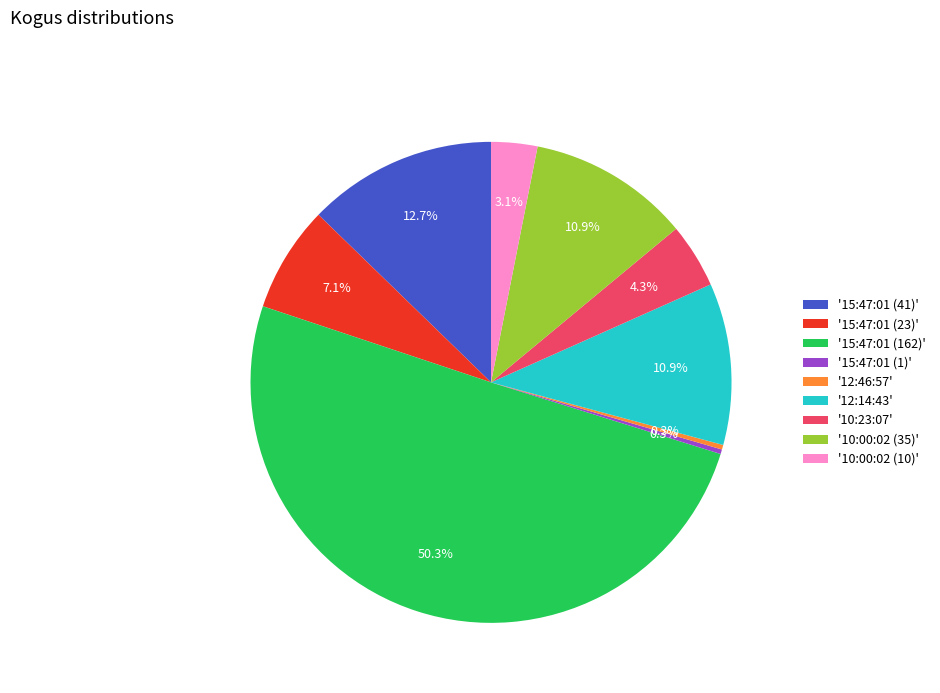

What is the majority slice?

'15:47:01 (162)'